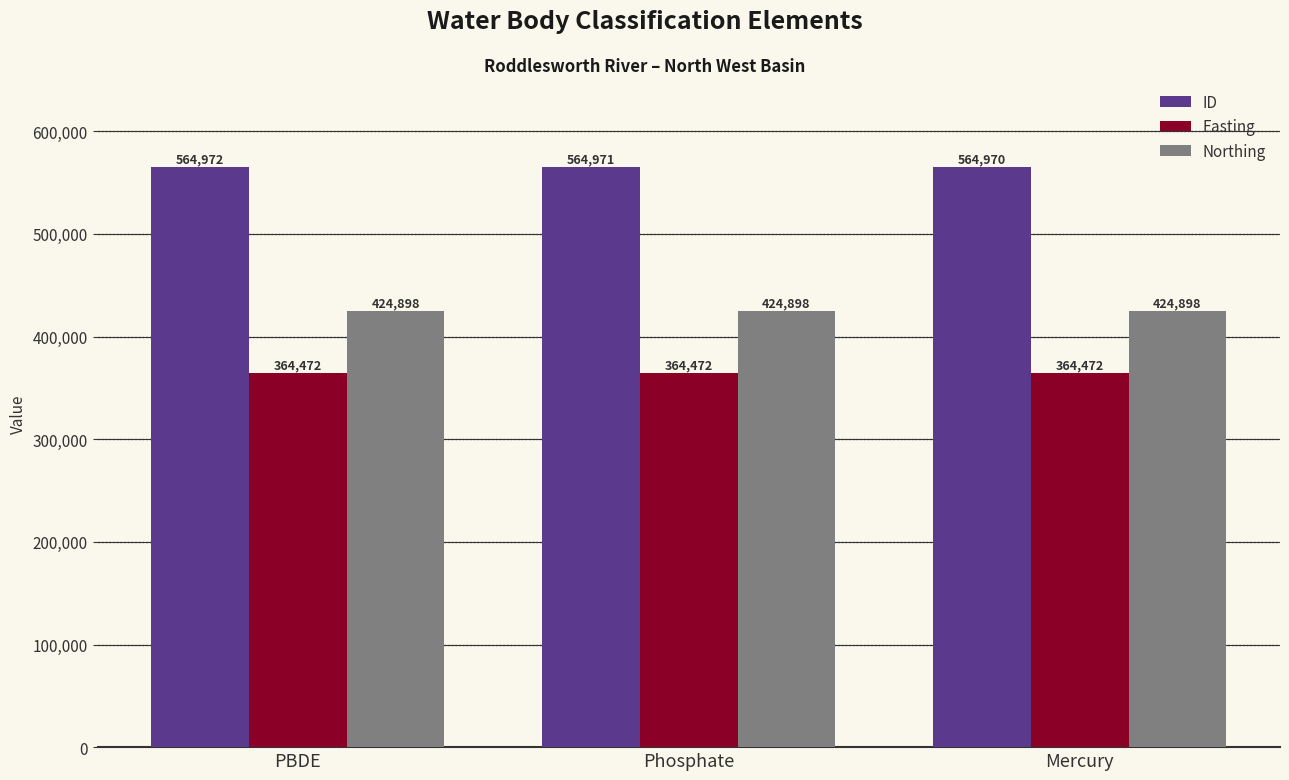

What is the label of the 3rd bar from the left?

Mercury